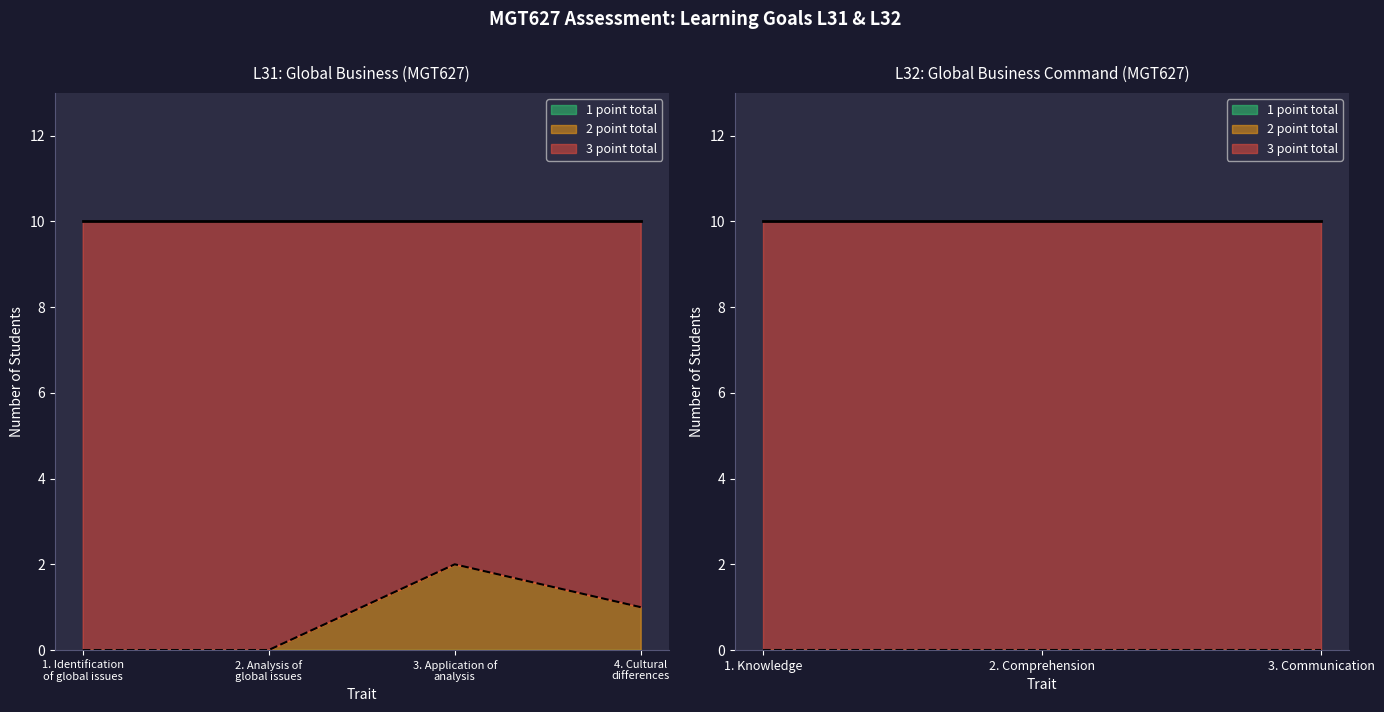

Where is 2. Analysis of global issues nearest to the value 5?

L31 3-point